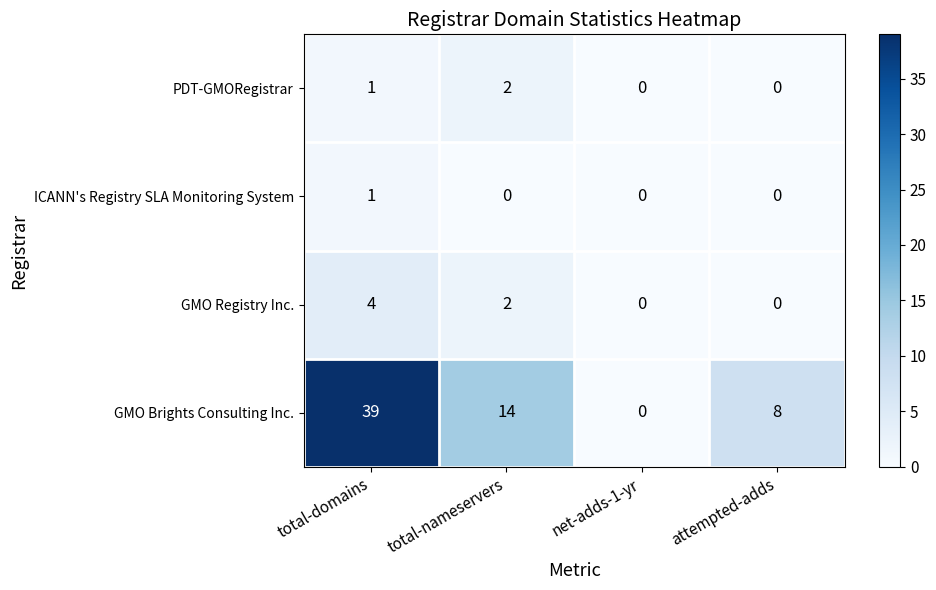

Reading right to left, extract all data points from this chart.

PDT-GMORegistrar: 0	0	2	1
ICANN's Registry SLA Monitoring System: 0	0	0	1
GMO Registry Inc.: 0	0	2	4
GMO Brights Consulting Inc.: 8	0	14	39